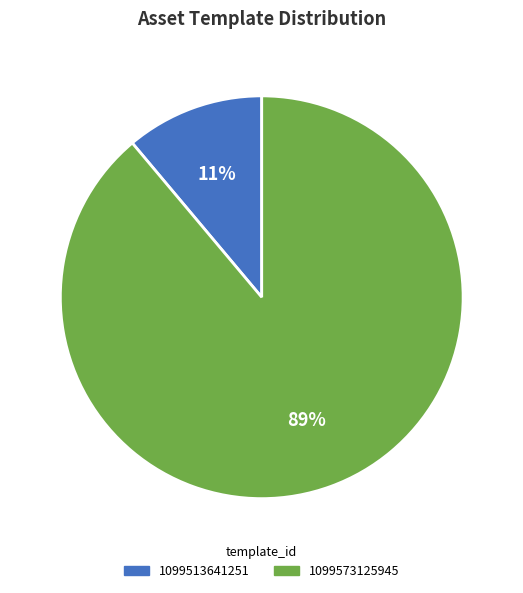

How many segments does this pie chart have?

2